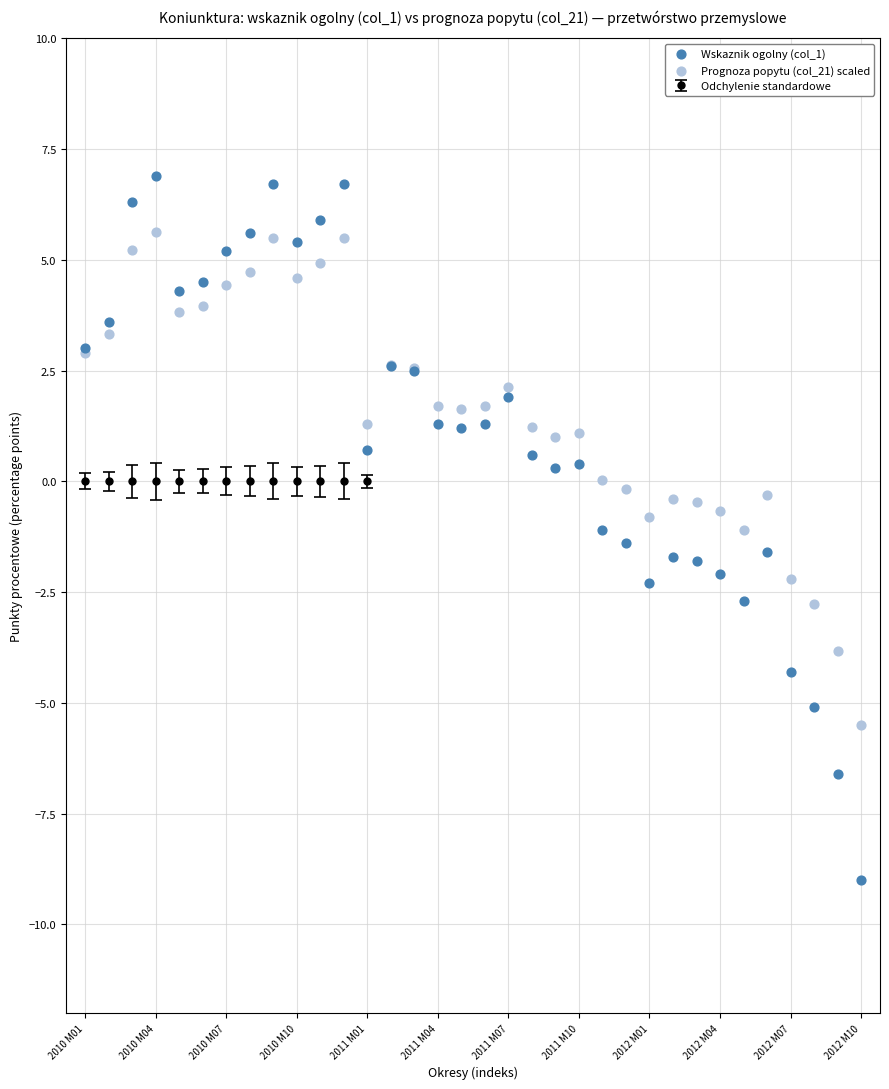

Which series reaches the maximum Y coordinate?

Wskaznik ogolny (col_1)